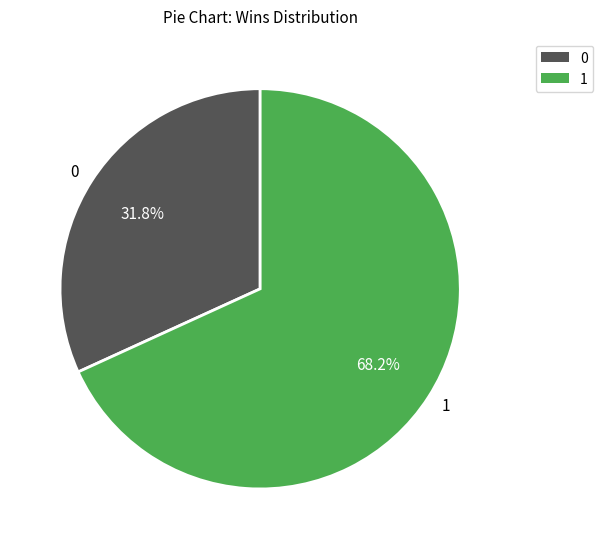

Is 0 the majority of the pie?

No